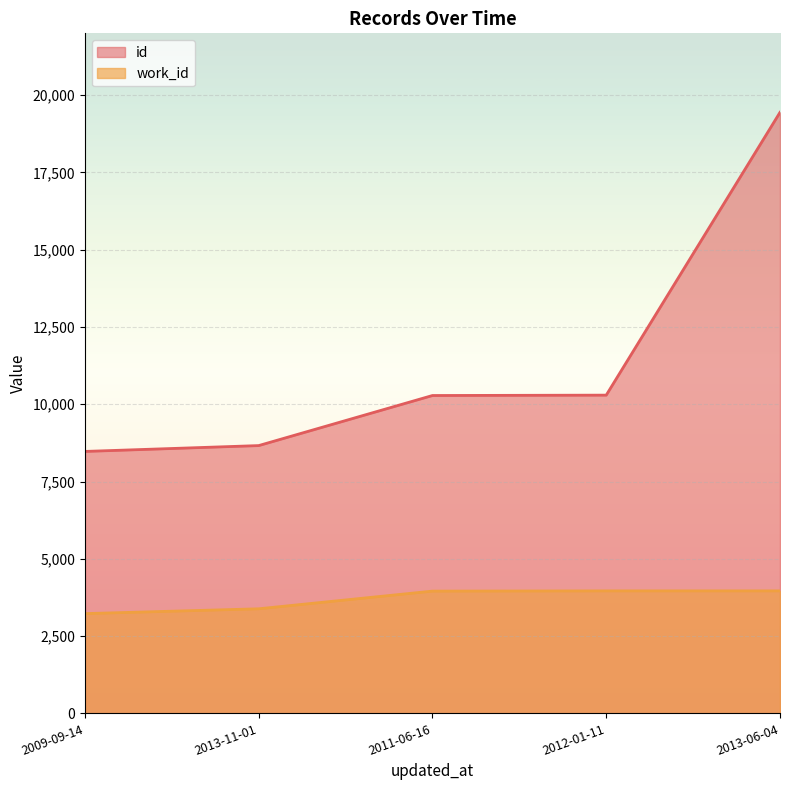

Rank the categories by id value from lowest to highest.

2009-09-14, 2013-11-01, 2011-06-16, 2012-01-11, 2013-06-04